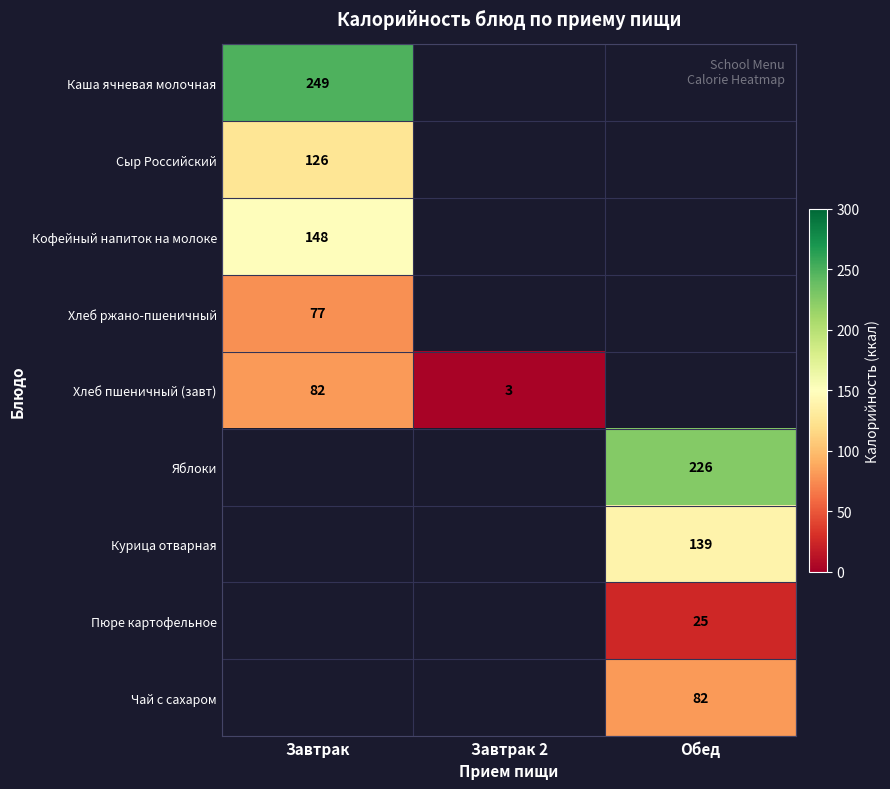

The value of Яблоки at Обед is 152. True or false?

False